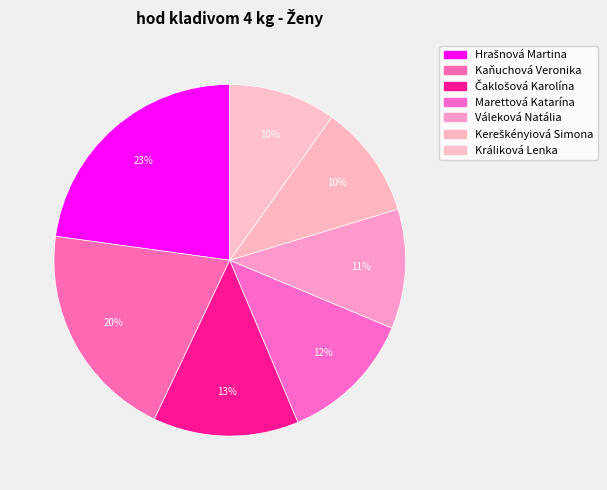

Count the number of slices in the pie.

7